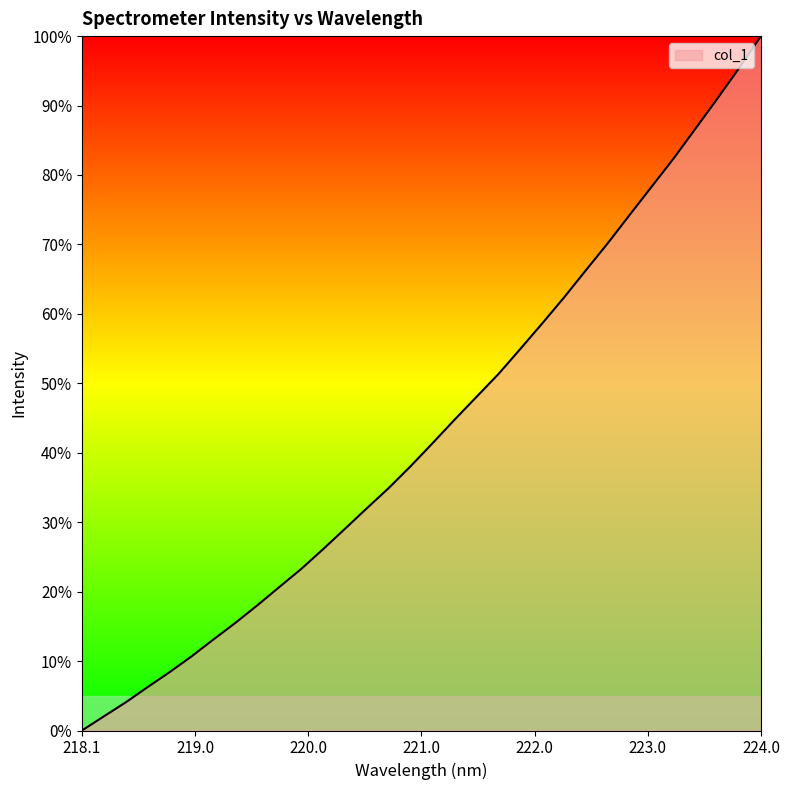

What is the difference between the maximum and minimum values?

100.0